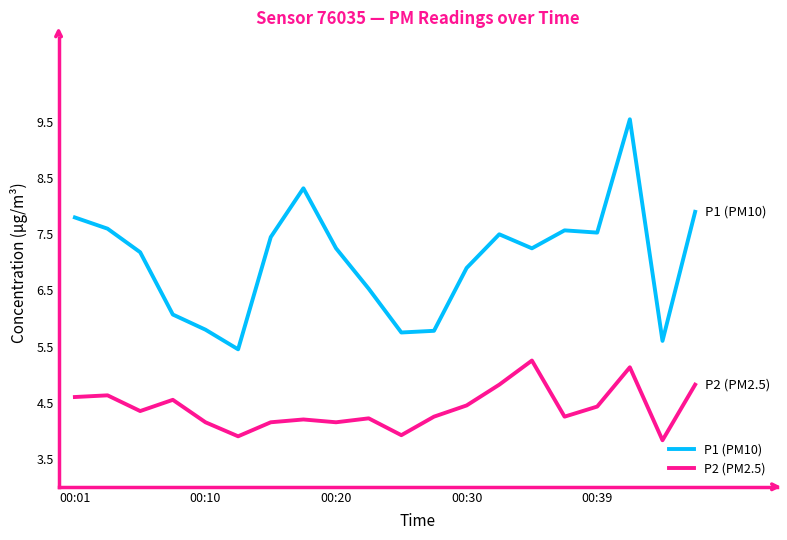

True or false: P2 (PM2.5) and P1 (PM10) intersect in this chart.

False